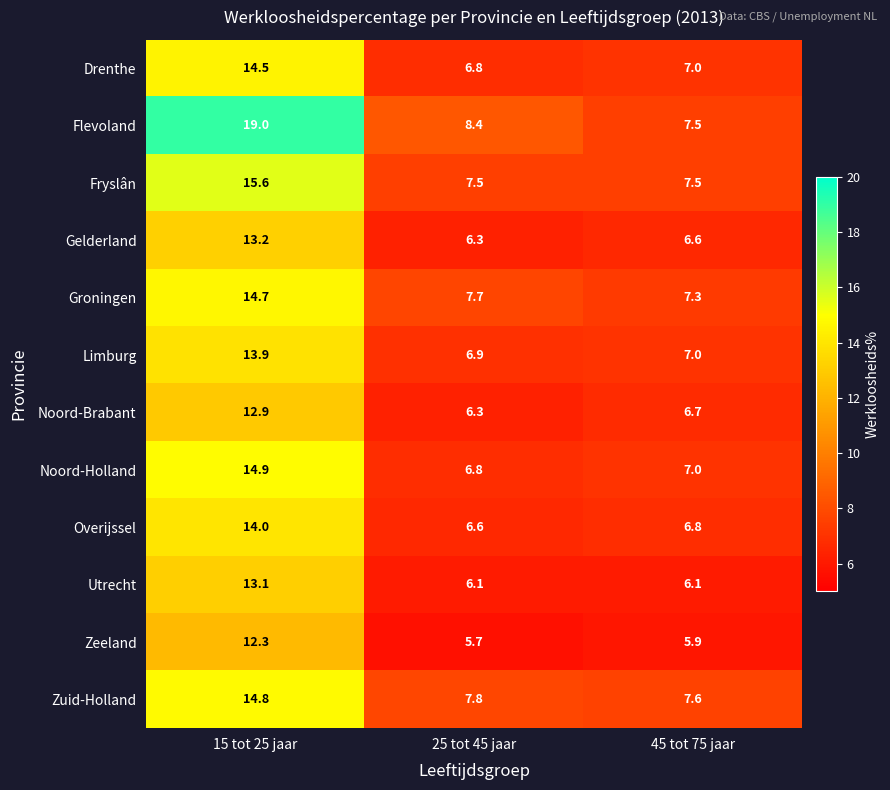

List the series in order of their peak value, highest first.

Flevoland, Fryslân, Noord-Holland, Zuid-Holland, Groningen, Drenthe, Overijssel, Limburg, Gelderland, Utrecht, Noord-Brabant, Zeeland